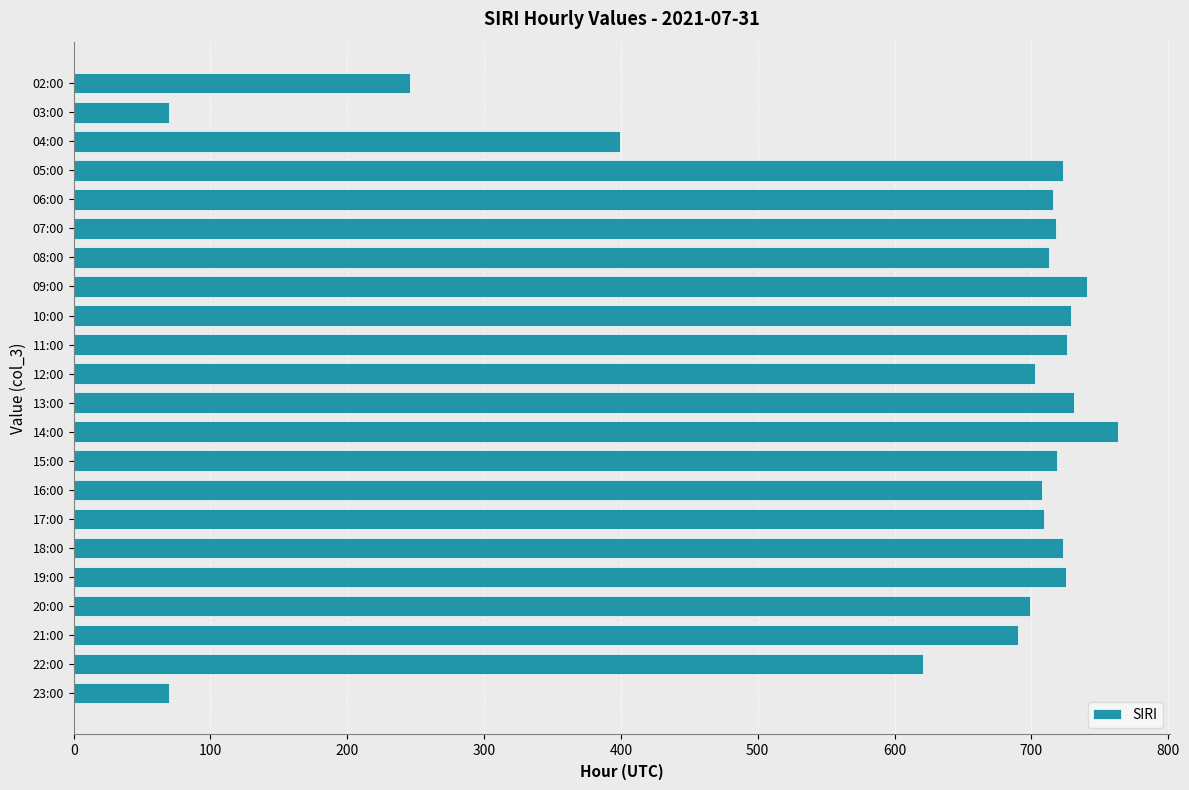

What is the sum of the values at 14:00 and 16:00?

1471